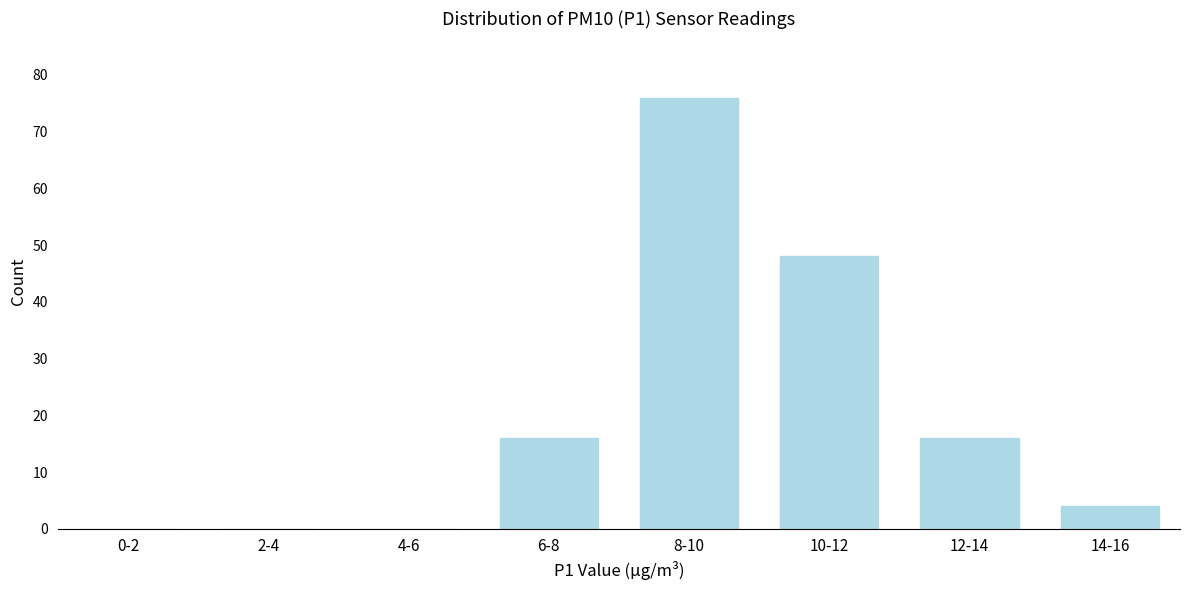

Reading left to right, extract all data points from this chart.

0-2=0	2-4=0	4-6=0	6-8=16	8-10=76	10-12=48	12-14=16	14-16=4